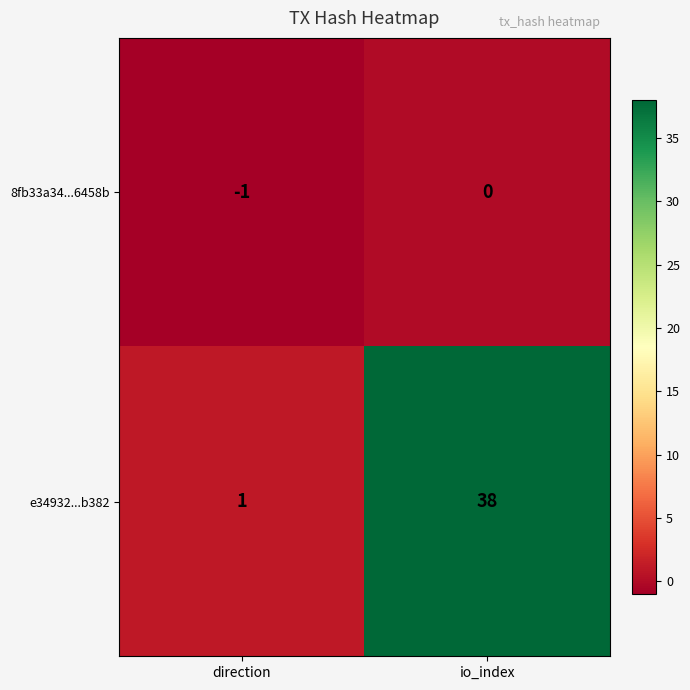

Reading left to right, extract all data points from this chart.

8fb33a34...6458b: direction=-1	io_index=0
e34932...b382: direction=1	io_index=38